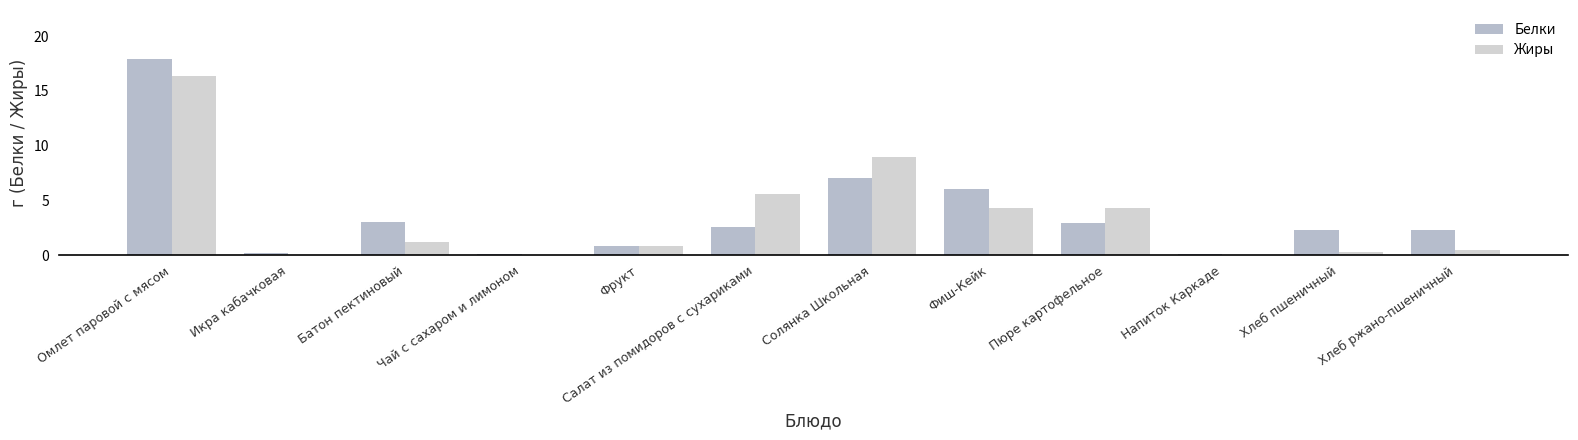

How many groups of bars are there?

12